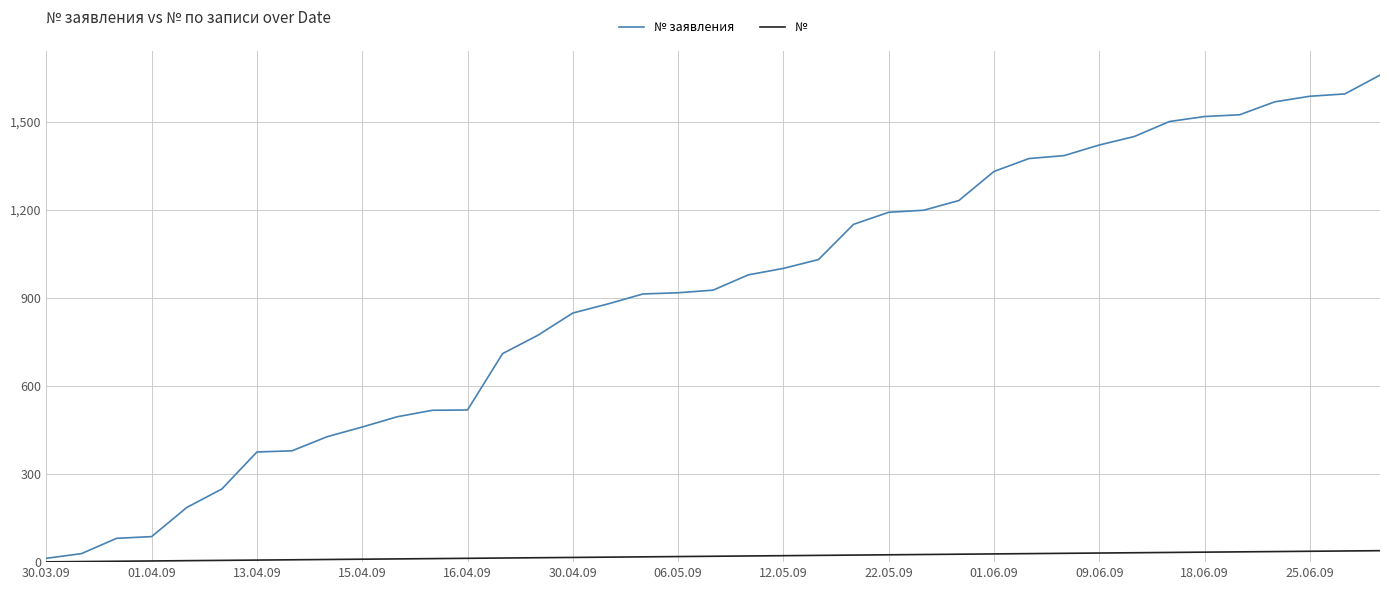

Rank the series by their average value, from lowest to highest.

№, № заявления